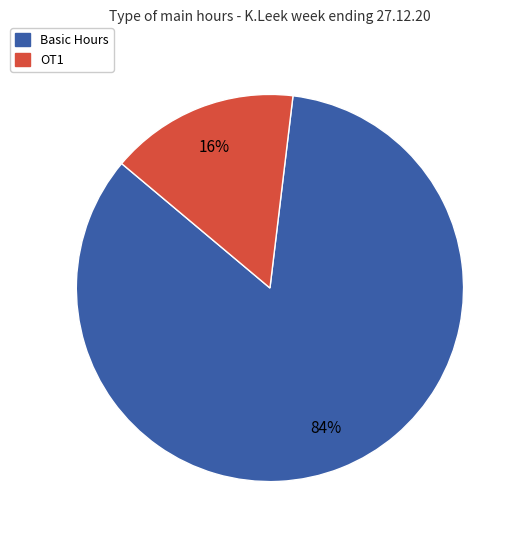

To the nearest percent, what percentage of the pie is OT1?

16%